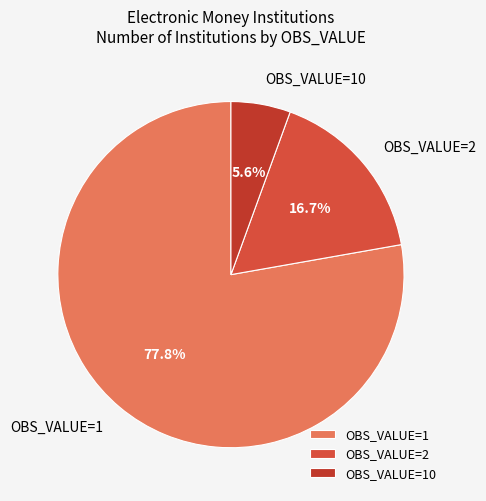

How many segments does this pie chart have?

3